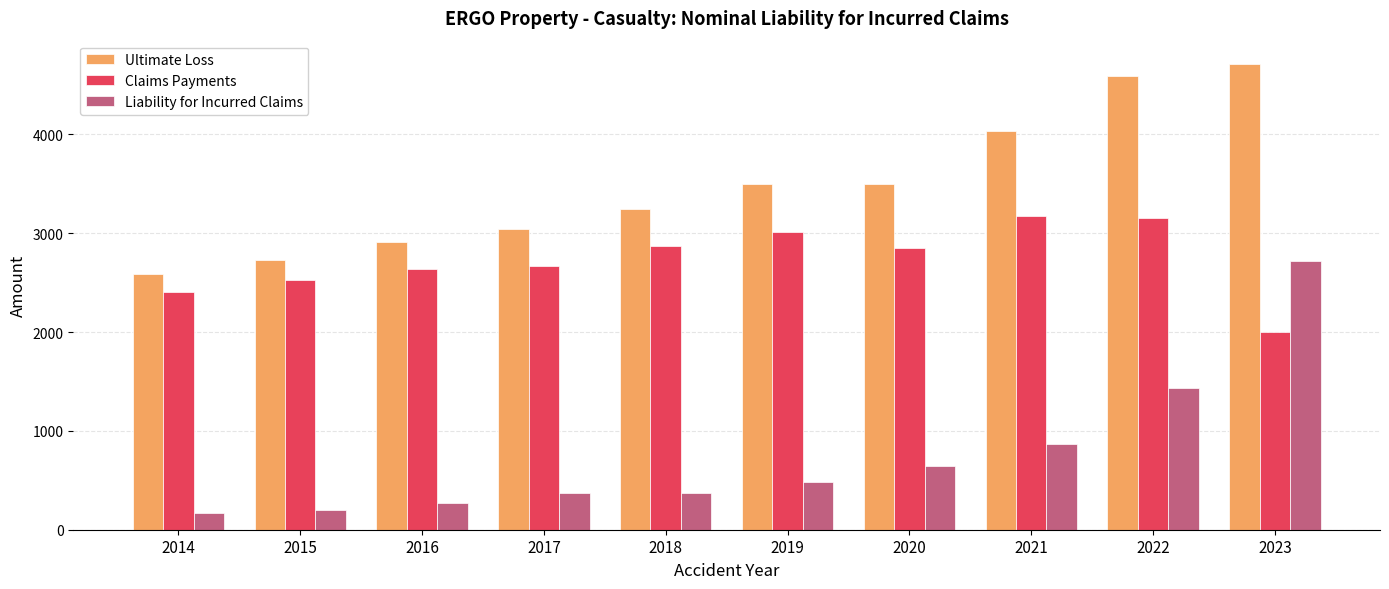

What is the smallest value displayed?

172.6